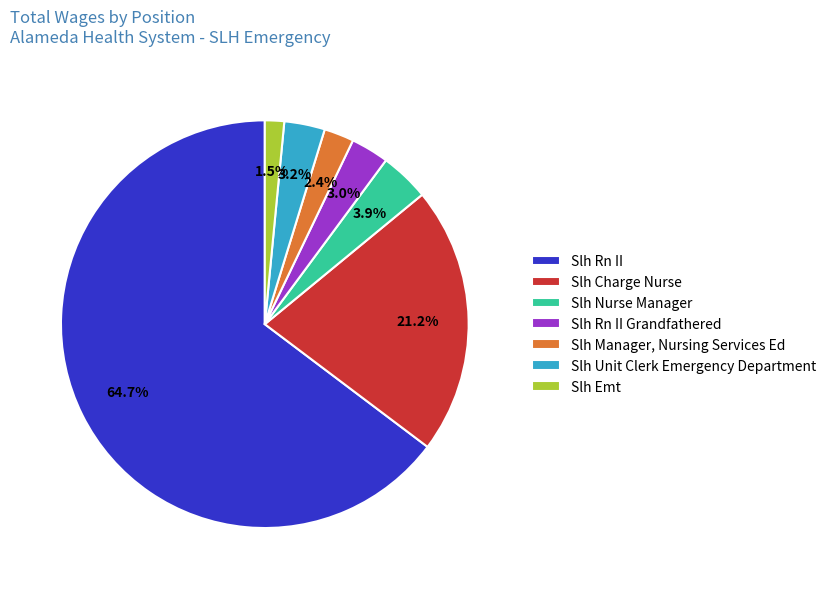

Which category accounts for the majority?

Slh Rn II